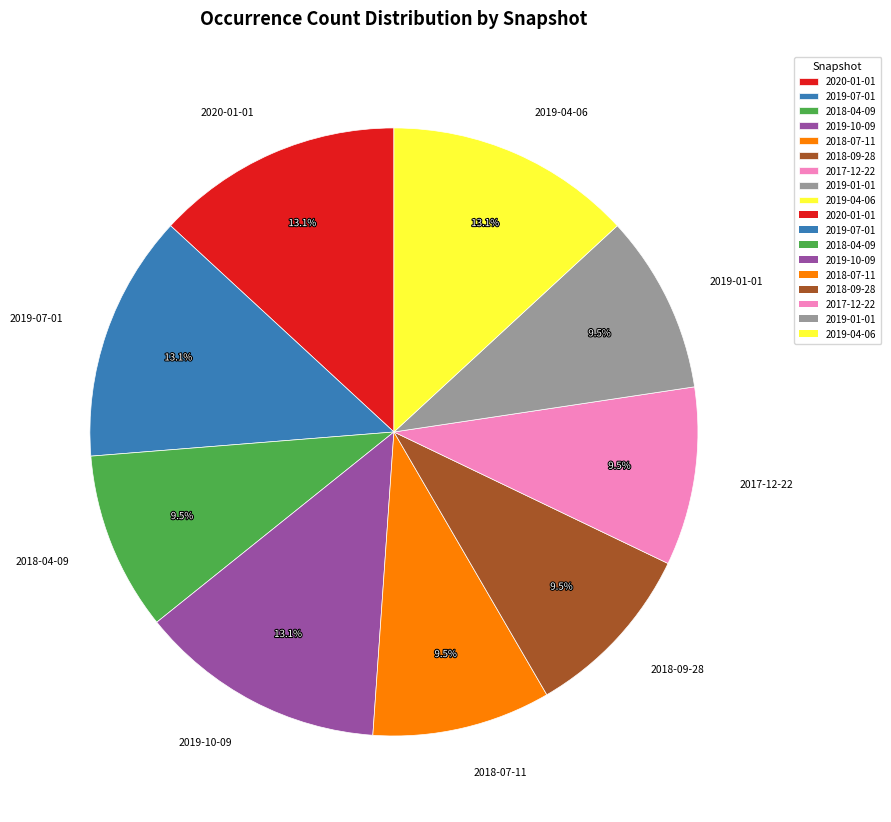

Does 2018-04-09 represent more than half of the total?

No